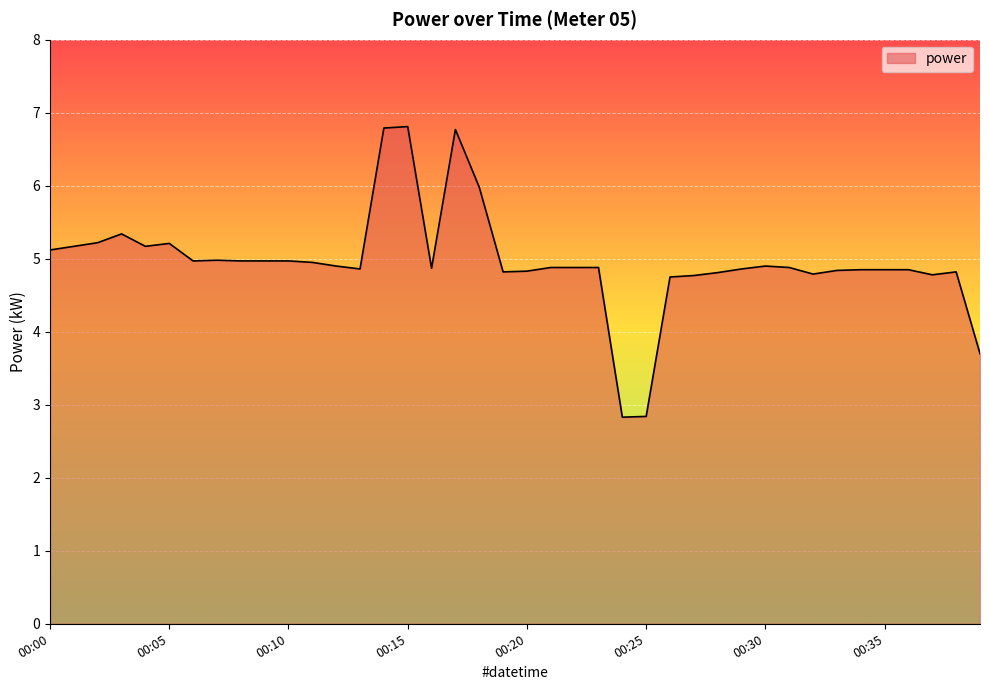

What is the maximum value shown in the chart?

6.8